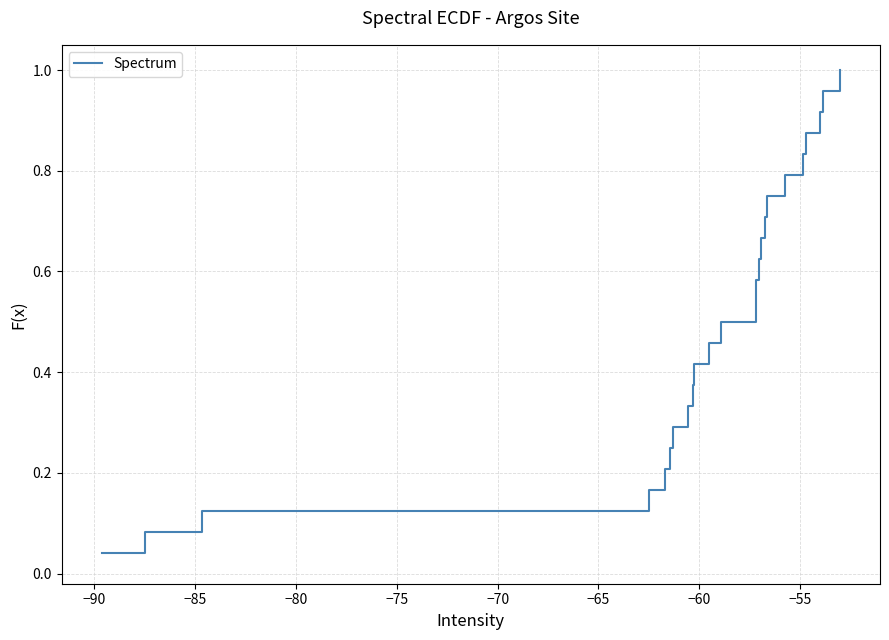

How many lines are shown in the chart?

1